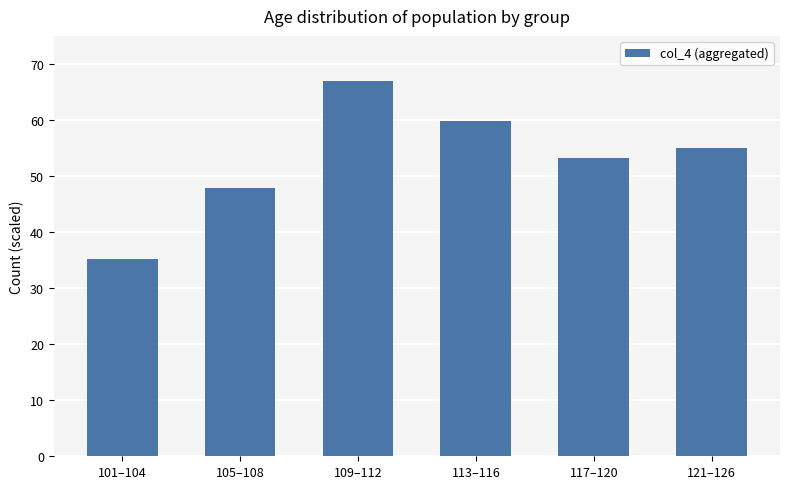

What is the average value?

53.0